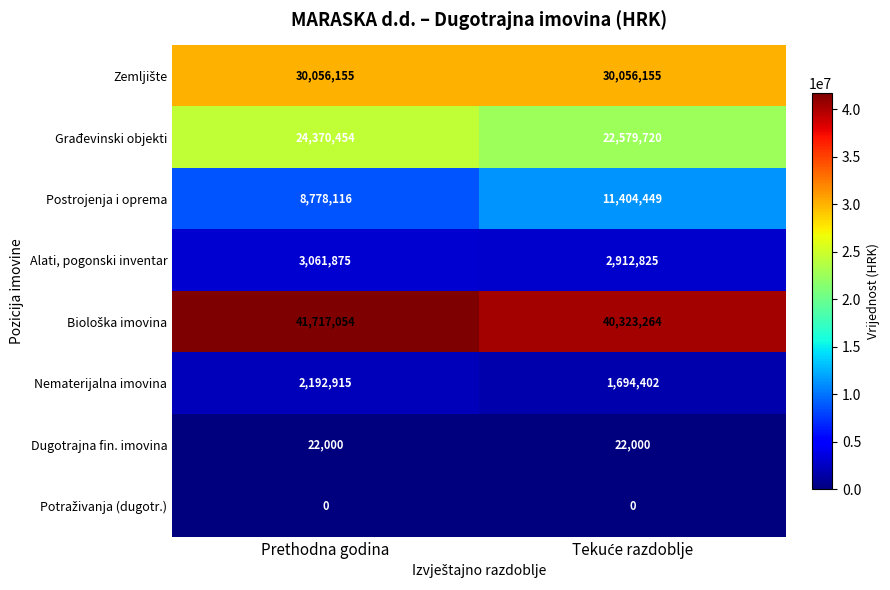

The value of Dugotrajna fin. imovina at Prethodna godina is 15039. True or false?

False